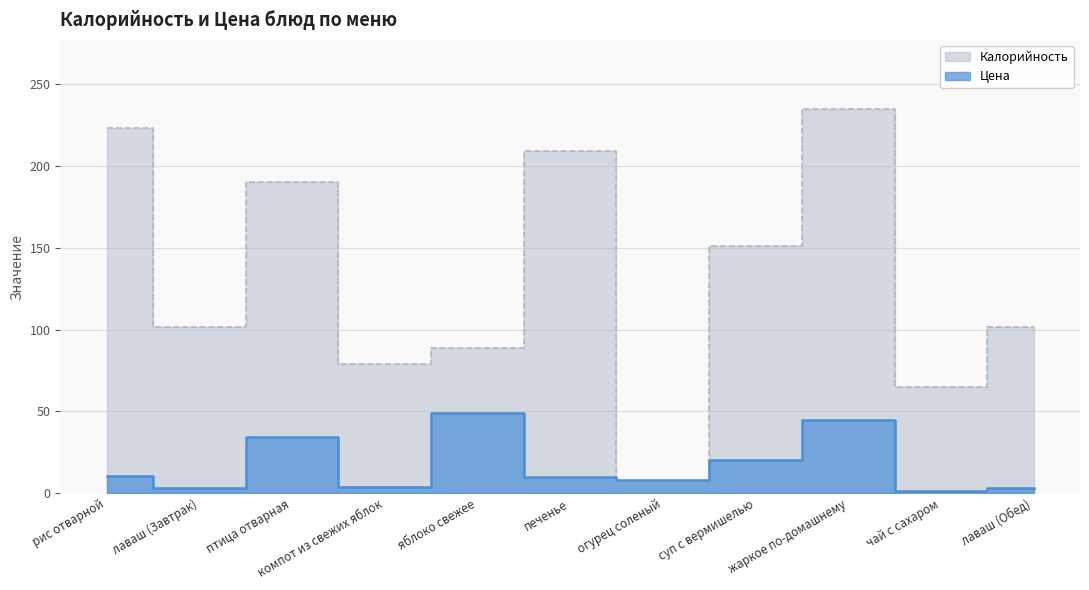

At which label is Калорийность closest to 121?

лаваш (Завтрак)